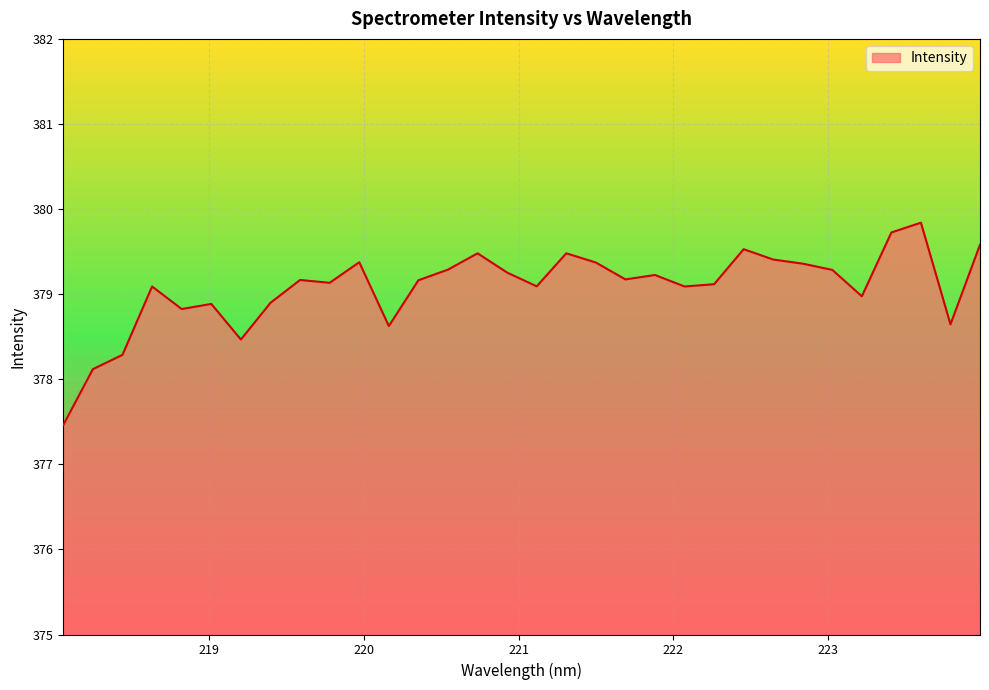

What is the greatest value displayed?

379.8